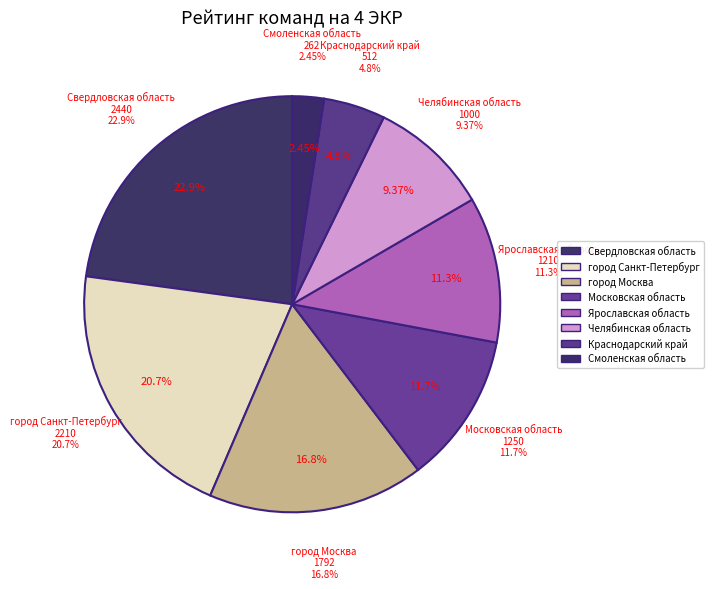

Which slice is the largest?

Свердловская область